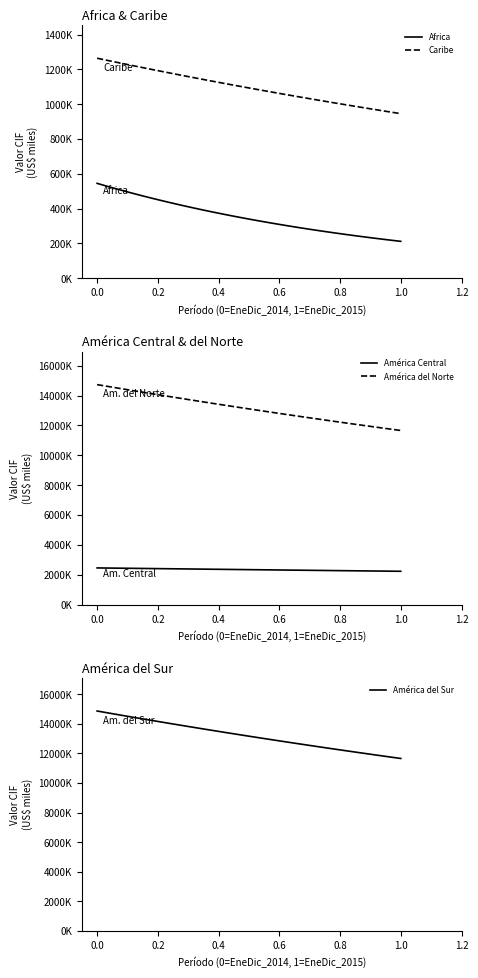

Between EneDic_2015 and EneDic_2014, which is larger?

EneDic_2014